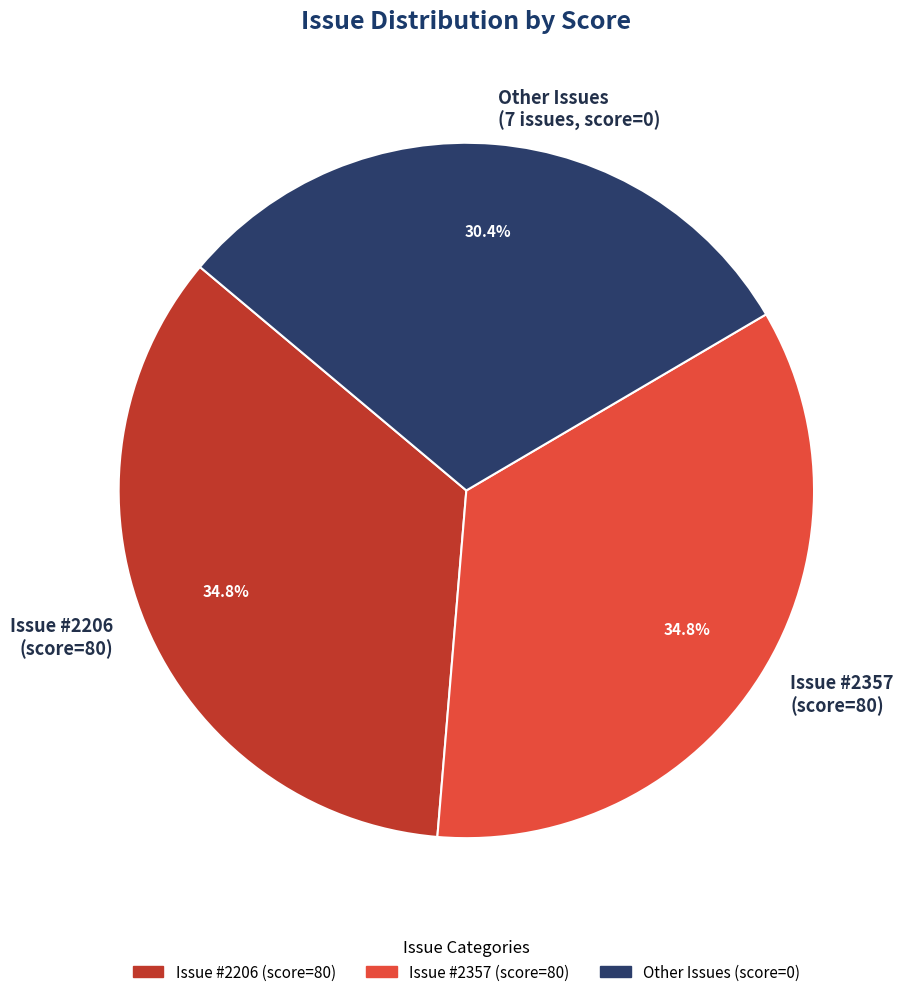

Between Issue #2357 (score=80) and Other Issues (7 issues, score=0), which is larger?

Issue #2357 (score=80)